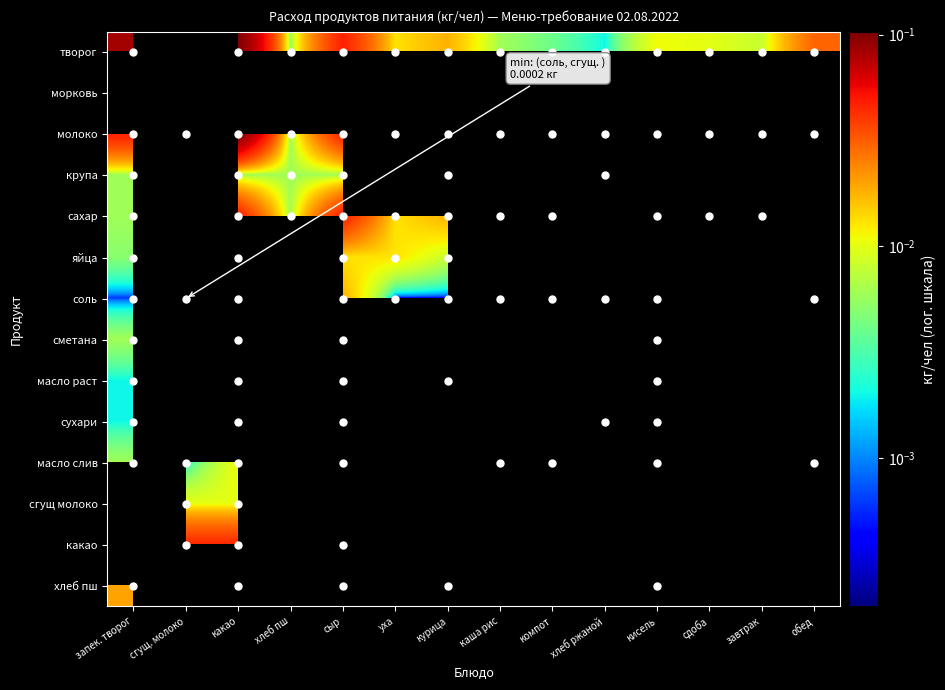

Count the number of categories in the chart.

14